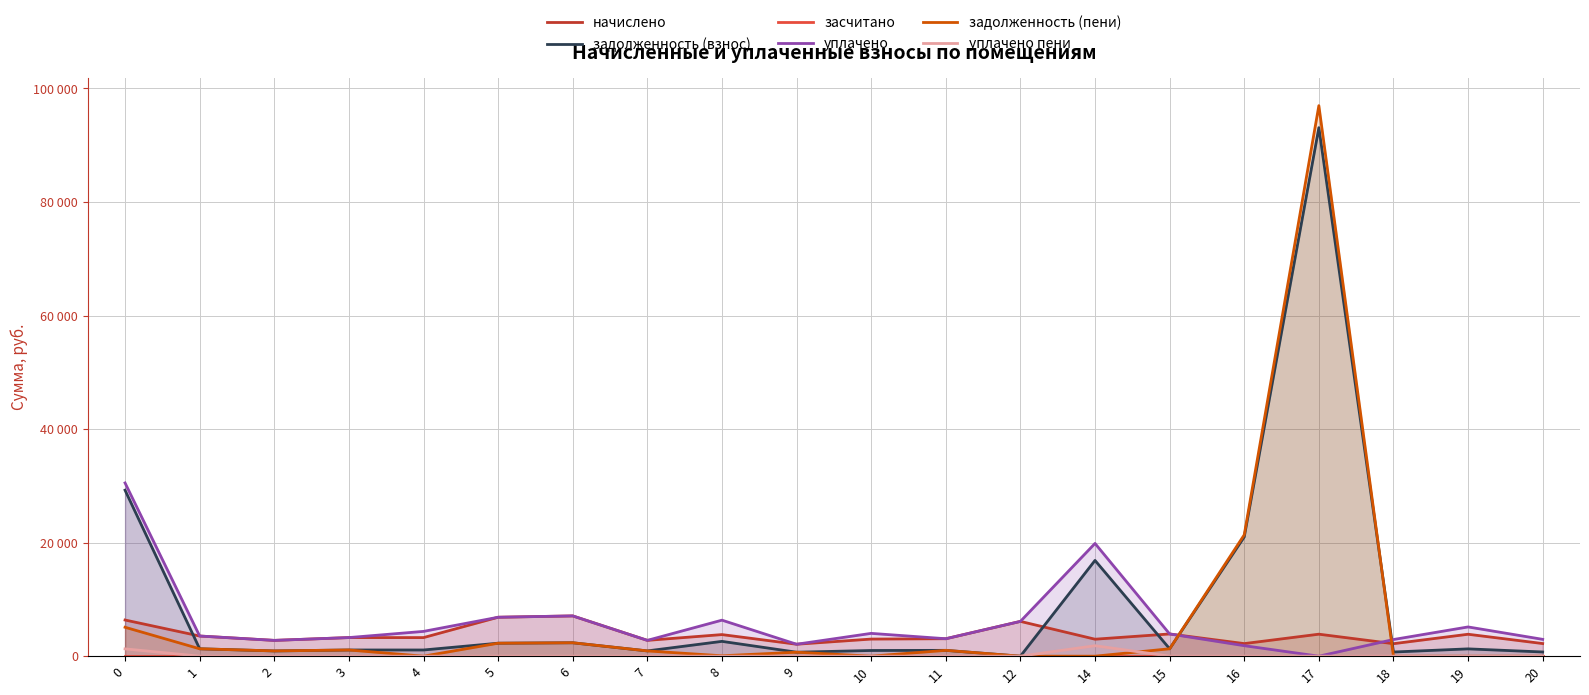

Reading left to right, what are all the values shown in this chart?

начислено: 6371.5	3550.9	2783.3	3278.9	3275.2	6859.6	7094.3	2787.1	3804.2	2105.2	3014.3	3073.9	6129.3	2992.0	3916.0	2217.0	3875.0	2202.1	3863.8	2224.4
задолженность (взнос): 29239.5	1303.3	927.8	1093.0	1091.7	2286.5	2364.8	929.0	2610.6	701.7	1004.8	1027.8	0.0	16868.5	1305.6	21004.9	93094.6	734.0	1288.0	741.5
засчитано: 0.0	0.0	0.0	0.0	0.0	0.0	0.0	0.0	0.0	0.0	0.0	0.0	0.0	0.0	0.0	0.0	0.0	0.0	0.0	0.0
уплачено: 30515.2	3551.7	2783.3	3278.9	4366.9	6859.6	7094.3	2787.1	6344.3	2105.2	4019.1	3073.9	6129.3	19860.5	3916.0	1848.8	0.0	2936.1	5151.8	2965.9
задолженность (пени): 5095.8	1302.5	927.8	1093.0	0.0	2286.5	2364.8	929.0	70.5	701.7	0.0	1027.8	0.0	0.0	1305.6	21373.1	96969.6	0.0	0.0	0.0
уплачено пени: 1289.2	0.0	0.0	0.0	0.0	0.0	0.0	0.0	0.0	0.0	0.0	0.0	0.0	1845.6	0.0	0.0	0.0	0.0	0.0	0.0